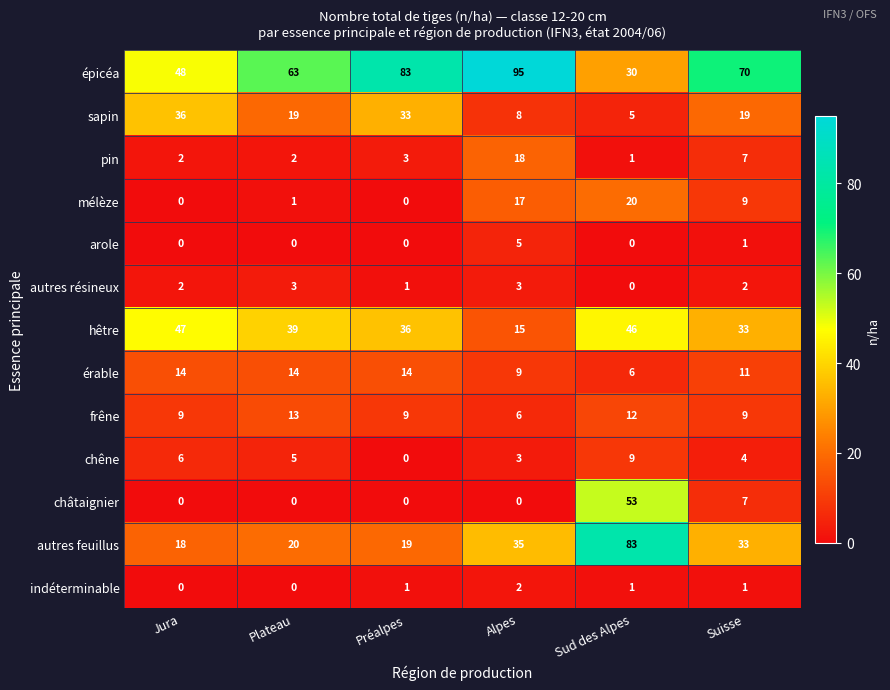

Which series has the largest total across all categories?

épicéa